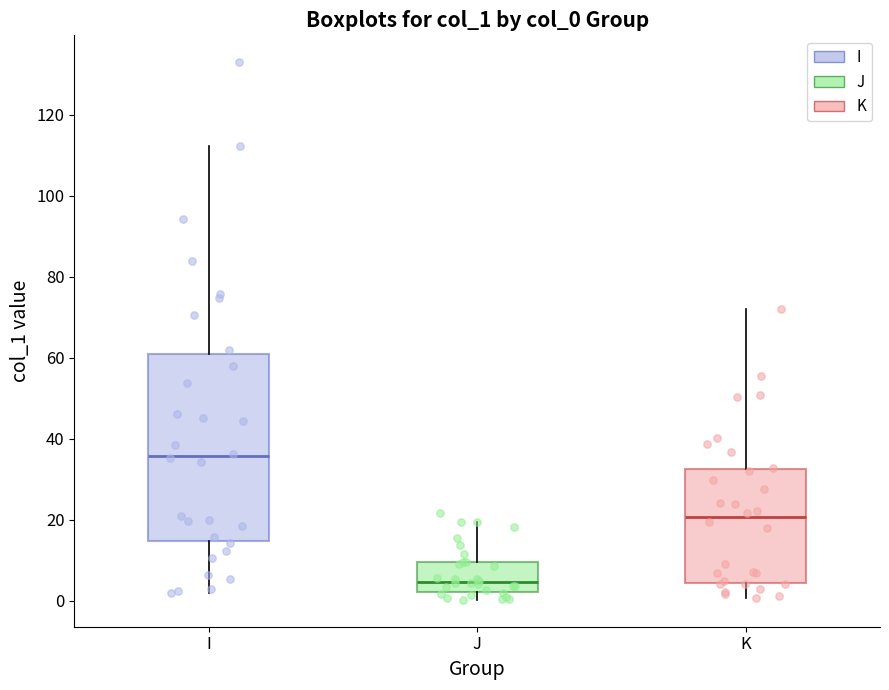

Reading left to right, transcribe this box plot: for each box, give where its median line is, the range the box spans, and where its two whiskers end, as read against the y-axis. The values are not printed on the chart, so give them approximately, as read against the axis.

I: median 36, box 14 to 60, whiskers 2 to 112
J: median 4, box 2 to 10, whiskers 0 to 20
K: median 20, box 4 to 32, whiskers 0 to 72